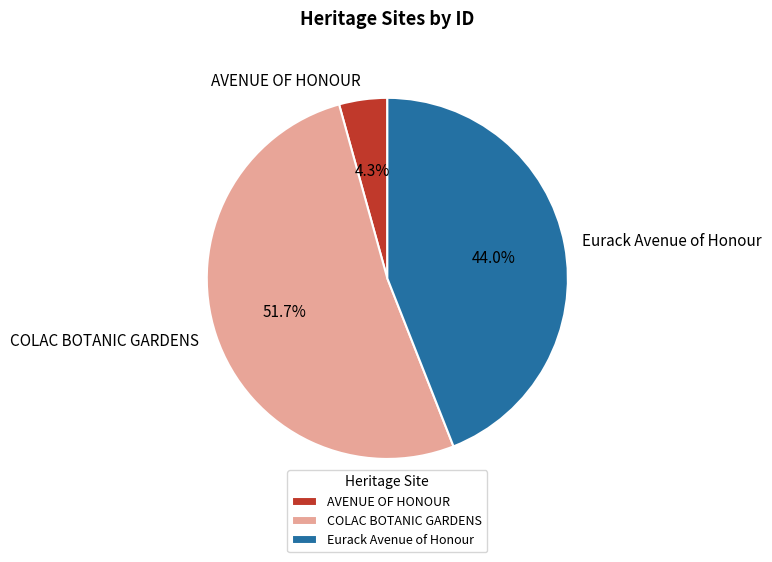

Is it true that Eurack Avenue of Honour is 44% of the pie?

True